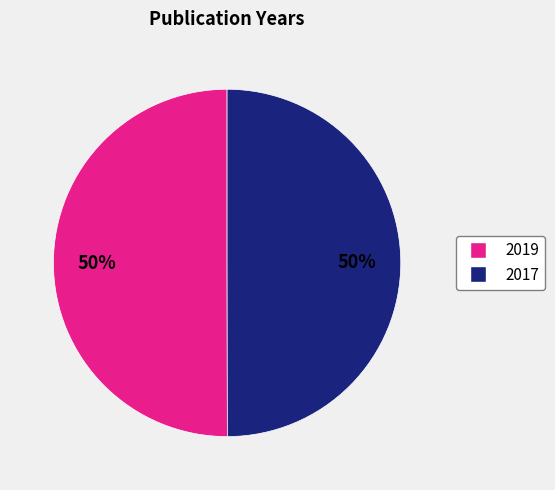

Combined, do 2019 and 2017 account for over 50%?

Yes